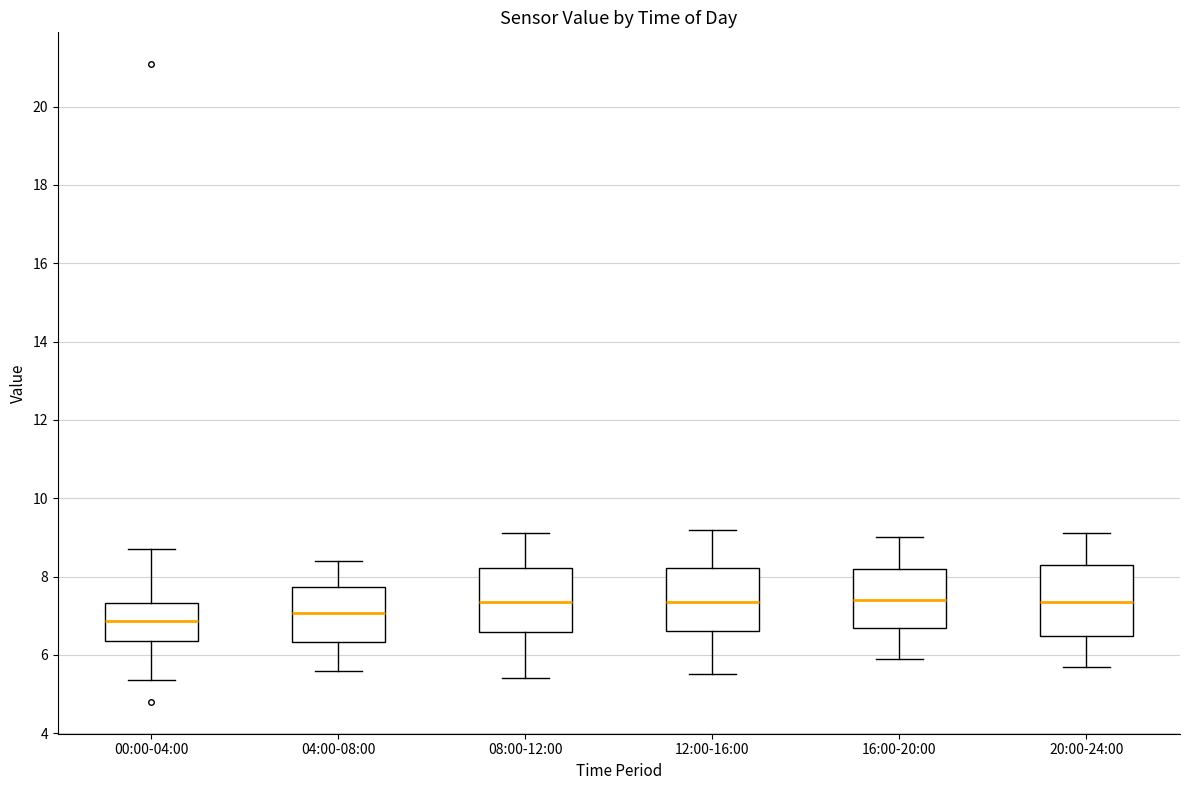

Reading left to right, read every box against the y-axis: the position of its median line, the range the box covers, and the ends of its whiskers. The values are not printed on the chart, so give them approximately, as read against the axis.

00:00-04:00: median 6.8, box 6.4 to 7.4, whiskers 5.4 to 8.8
04:00-08:00: median 7.0, box 6.4 to 7.8, whiskers 5.6 to 8.4
08:00-12:00: median 7.4, box 6.6 to 8.2, whiskers 5.4 to 9.2
12:00-16:00: median 7.4, box 6.6 to 8.2, whiskers 5.6 to 9.2
16:00-20:00: median 7.4, box 6.6 to 8.2, whiskers 6.0 to 9.0
20:00-24:00: median 7.4, box 6.4 to 8.4, whiskers 5.8 to 9.2